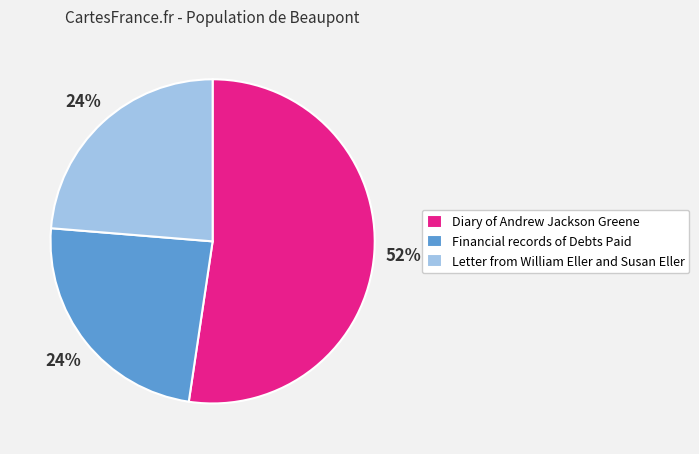

Approximately how many times larger is the value at Diary of Andrew Jackson Greene compared to Letter from William Eller and Susan Eller?

2.2